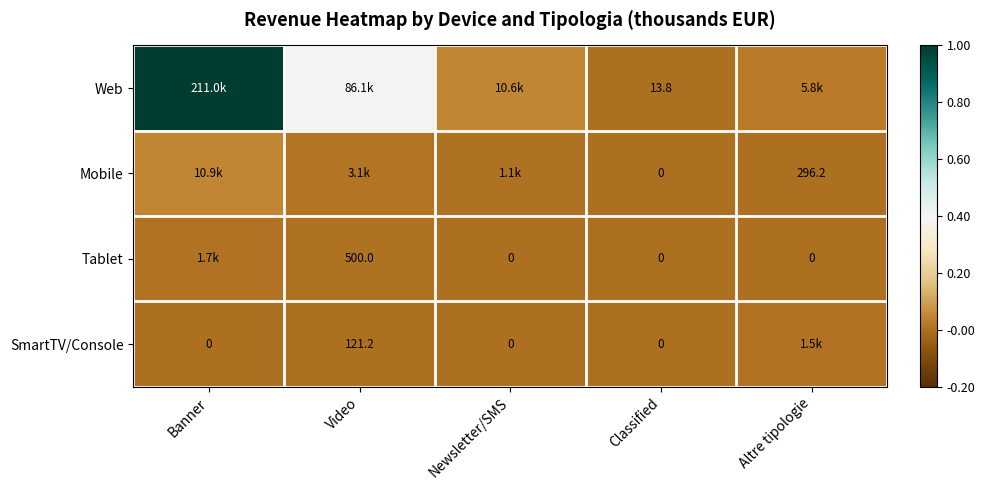

Between Banner and Video, which series saw the biggest shift?

Web